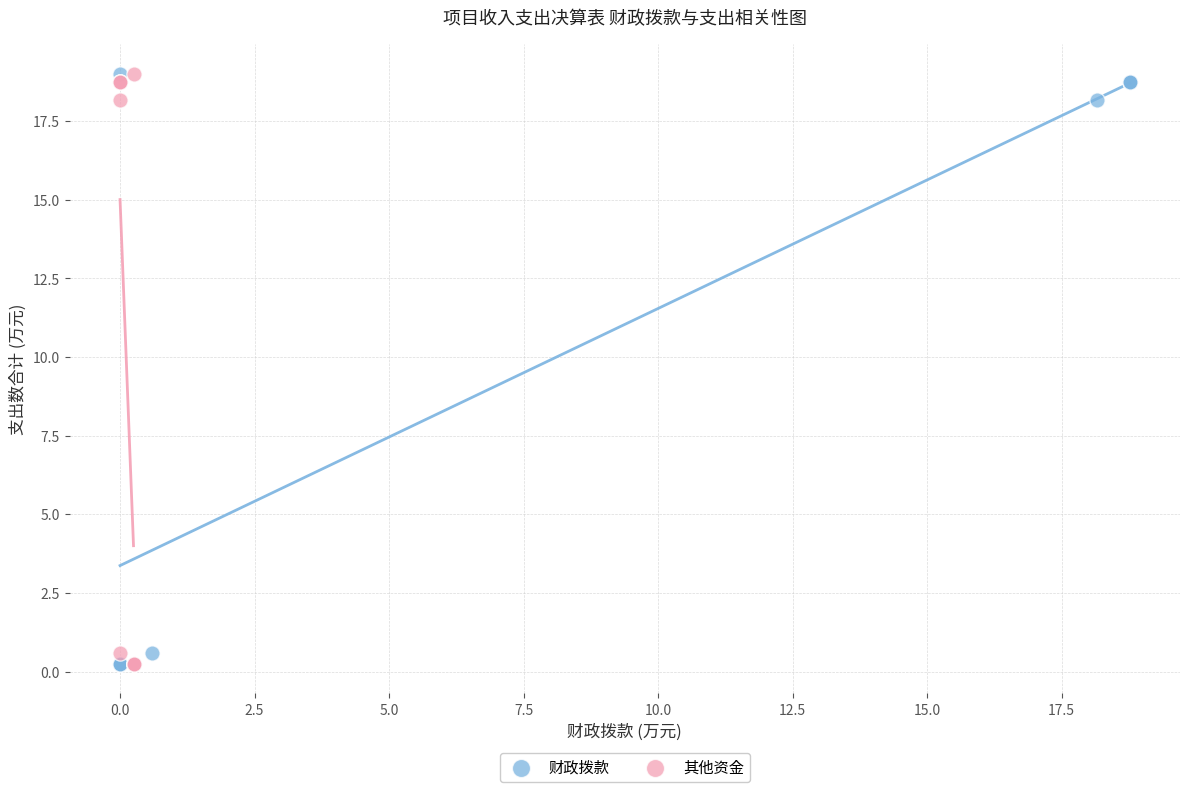

What are all the series names shown in the legend?

财政拨款, 其他资金